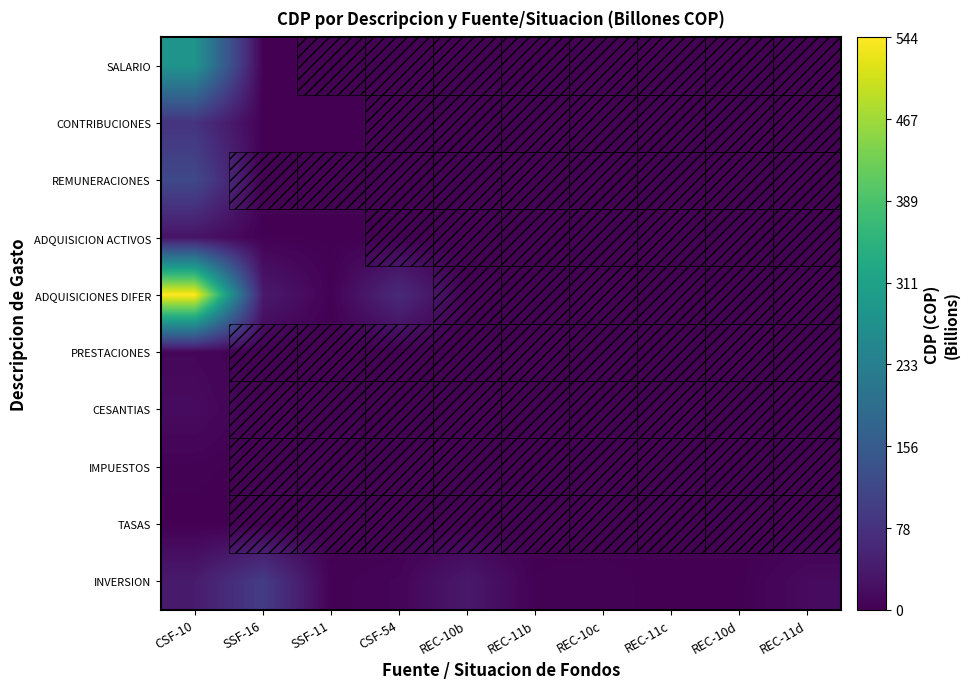

Reading left to right, transcribe all the data shown in this chart.

SALARIO: CSF-10=281.6	SSF-16=2.0	SSF-11=0.0	CSF-54=0.0	REC-10b=0.0	REC-11b=0.0	REC-10c=0.0	REC-11c=0.0	REC-10d=0.0	REC-11d=0.0
CONTRIBUCIONES: CSF-10=80.9	SSF-16=0.7	SSF-11=0.2	CSF-54=0.0	REC-10b=0.0	REC-11b=0.0	REC-10c=0.0	REC-11c=0.0	REC-10d=0.0	REC-11d=0.0
REMUNERACIONES: CSF-10=119.7	SSF-16=0.0	SSF-11=0.0	CSF-54=0.0	REC-10b=0.0	REC-11b=0.0	REC-10c=0.0	REC-11c=0.0	REC-10d=0.0	REC-11d=0.0
ADQUISICION ACTIVOS: CSF-10=28.7	SSF-16=2.0	SSF-11=1.7	CSF-54=0.0	REC-10b=0.0	REC-11b=0.0	REC-10c=0.0	REC-11c=0.0	REC-10d=0.0	REC-11d=0.0
ADQUISICIONES DIFER: CSF-10=544.3	SSF-16=39.5	SSF-11=2.5	CSF-54=64.8	REC-10b=0.0	REC-11b=0.0	REC-10c=0.0	REC-11c=0.0	REC-10d=0.0	REC-11d=0.0
PRESTACIONES: CSF-10=10.1	SSF-16=0.0	SSF-11=0.0	CSF-54=0.0	REC-10b=0.0	REC-11b=0.0	REC-10c=0.0	REC-11c=0.0	REC-10d=0.0	REC-11d=0.0
CESANTIAS: CSF-10=16.3	SSF-16=0.0	SSF-11=0.0	CSF-54=0.0	REC-10b=0.0	REC-11b=0.0	REC-10c=0.0	REC-11c=0.0	REC-10d=0.0	REC-11d=0.0
IMPUESTOS: CSF-10=3.3	SSF-16=0.0	SSF-11=0.0	CSF-54=0.0	REC-10b=0.0	REC-11b=0.0	REC-10c=0.0	REC-11c=0.0	REC-10d=0.0	REC-11d=0.0
TASAS: CSF-10=0.8	SSF-16=0.0	SSF-11=0.0	CSF-54=0.0	REC-10b=0.0	REC-11b=0.0	REC-10c=0.0	REC-11c=0.0	REC-10d=0.0	REC-11d=0.0
INVERSION: CSF-10=39.8	SSF-16=96.5	SSF-11=3.0	CSF-54=6.9	REC-10b=36.4	REC-11b=2.6	REC-10c=3.5	REC-11c=0.5	REC-10d=0.9	REC-11d=15.0